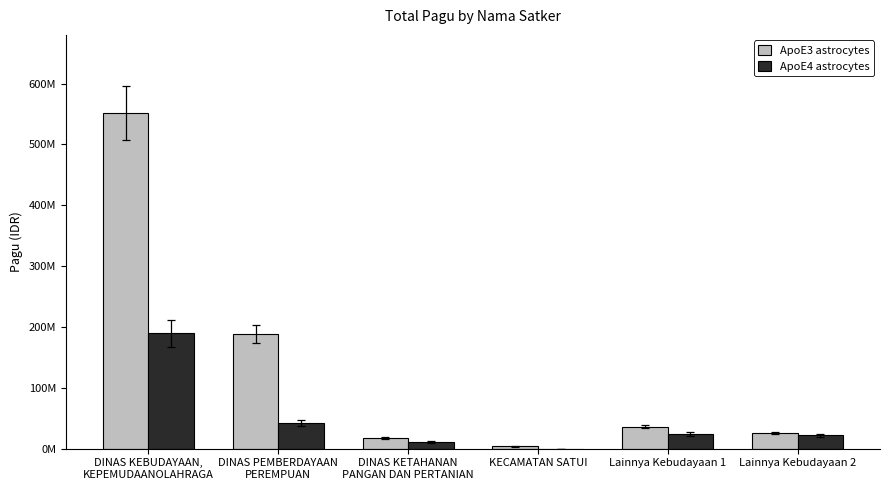

What is the difference between the ApoE3 astrocytes values at DINAS PEMBERDAYAAN
PEREMPUAN and Lainnya Kebudayaan 1?

151825650